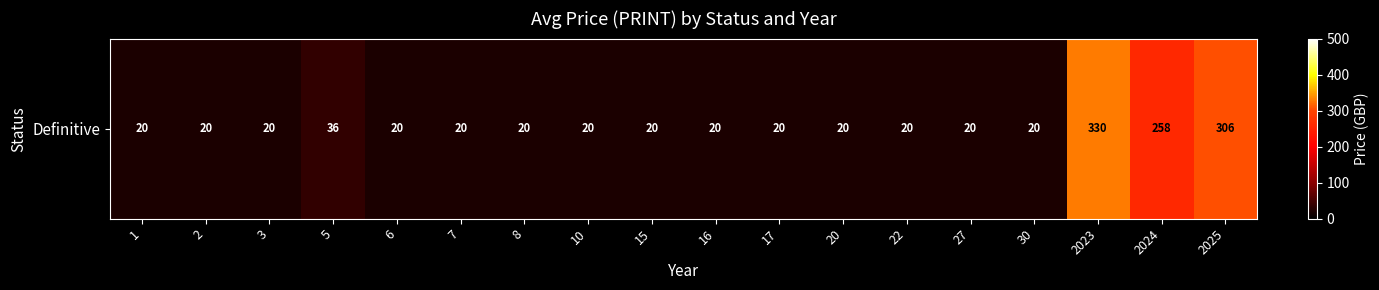

How many data points does each series have?

18